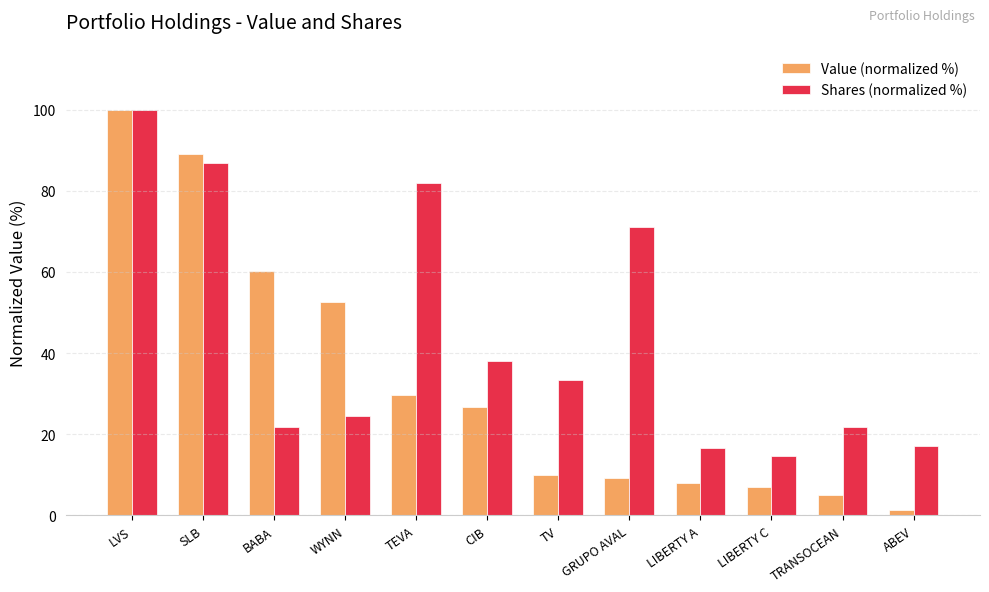

What is the spread (max minus min) of values at SLB?

2.3